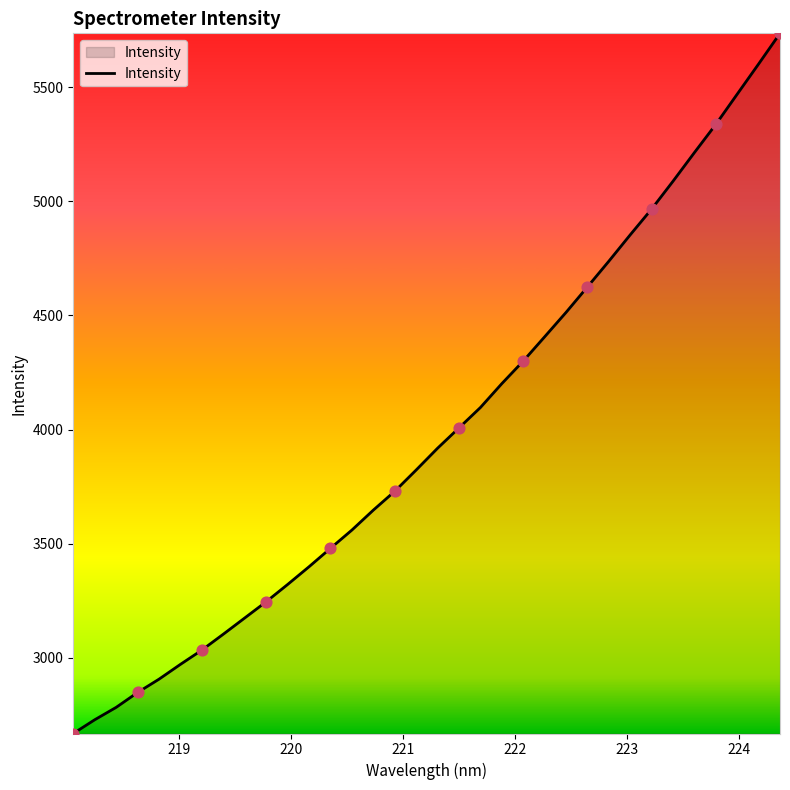

What is the maximum value shown in the chart?

5737.1